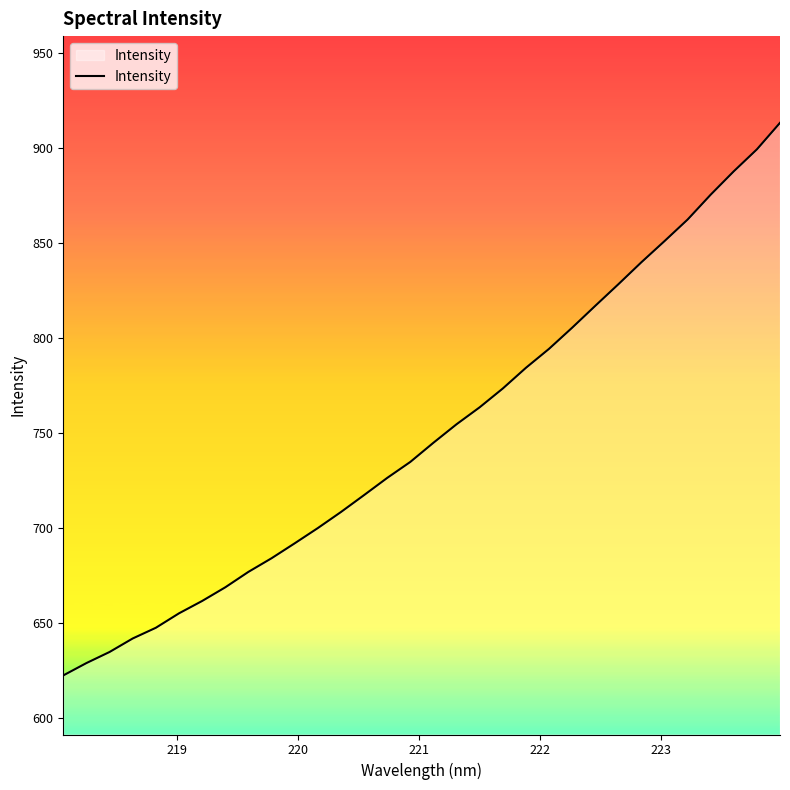

What is the sum of all values?

23991.6